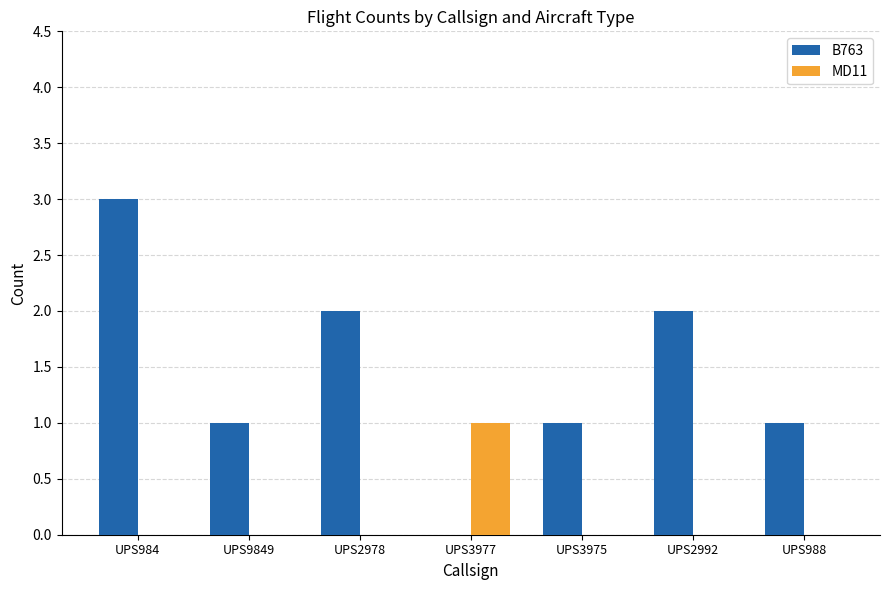

What is the total value across all series at UPS3977?

1